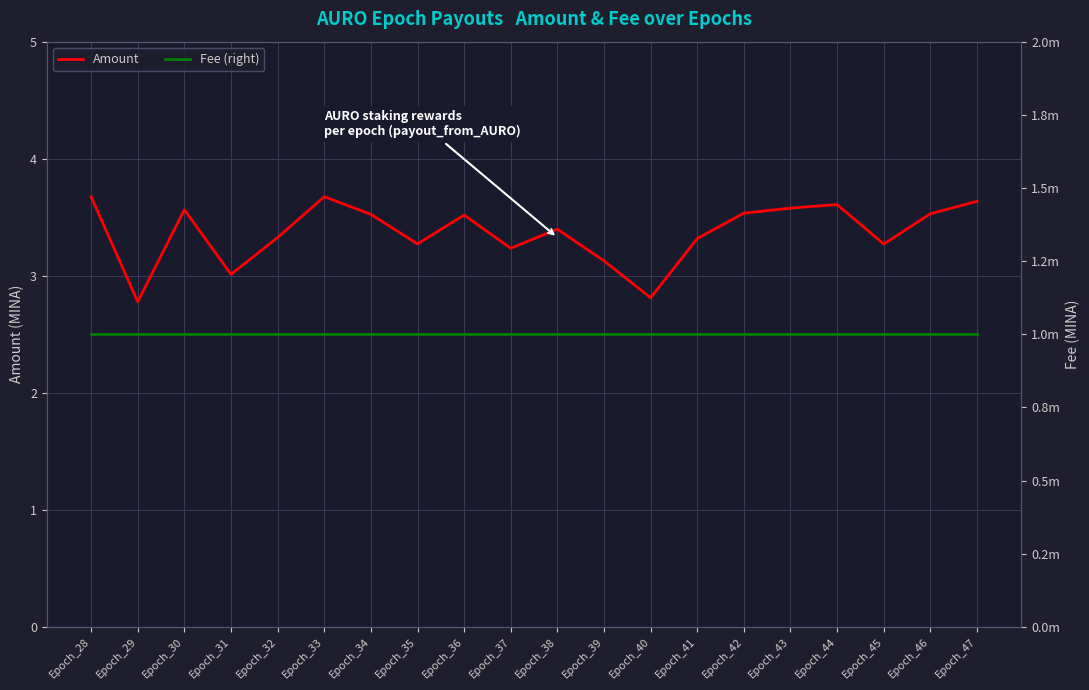

Where does the Amount series first go above 3?

Epoch_28